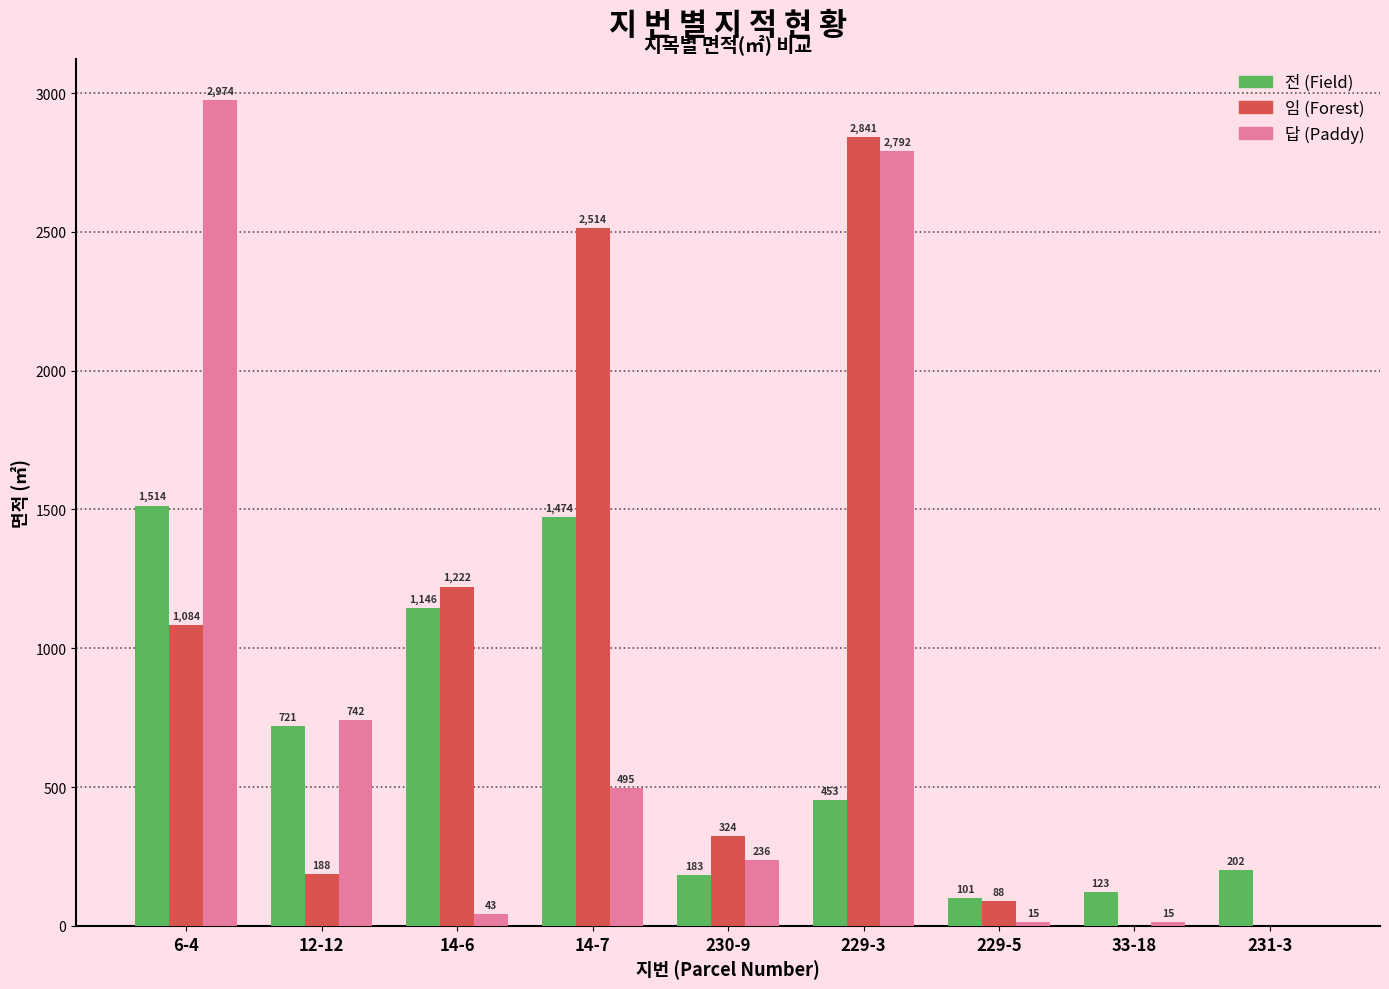

What is the sum of all 답 (Paddy) values?

7312